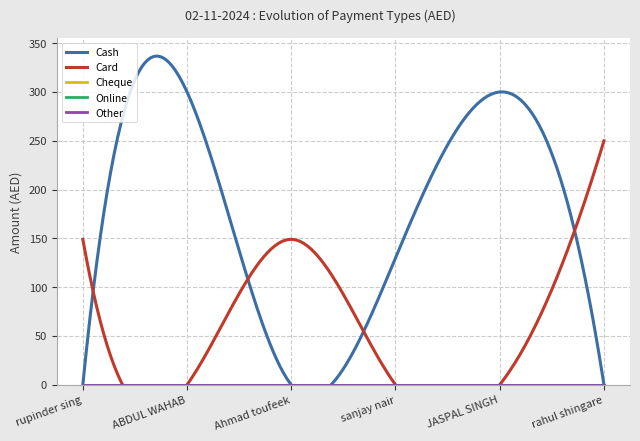

What are all the series names shown in the legend?

Cash, Card, Cheque, Online, Other